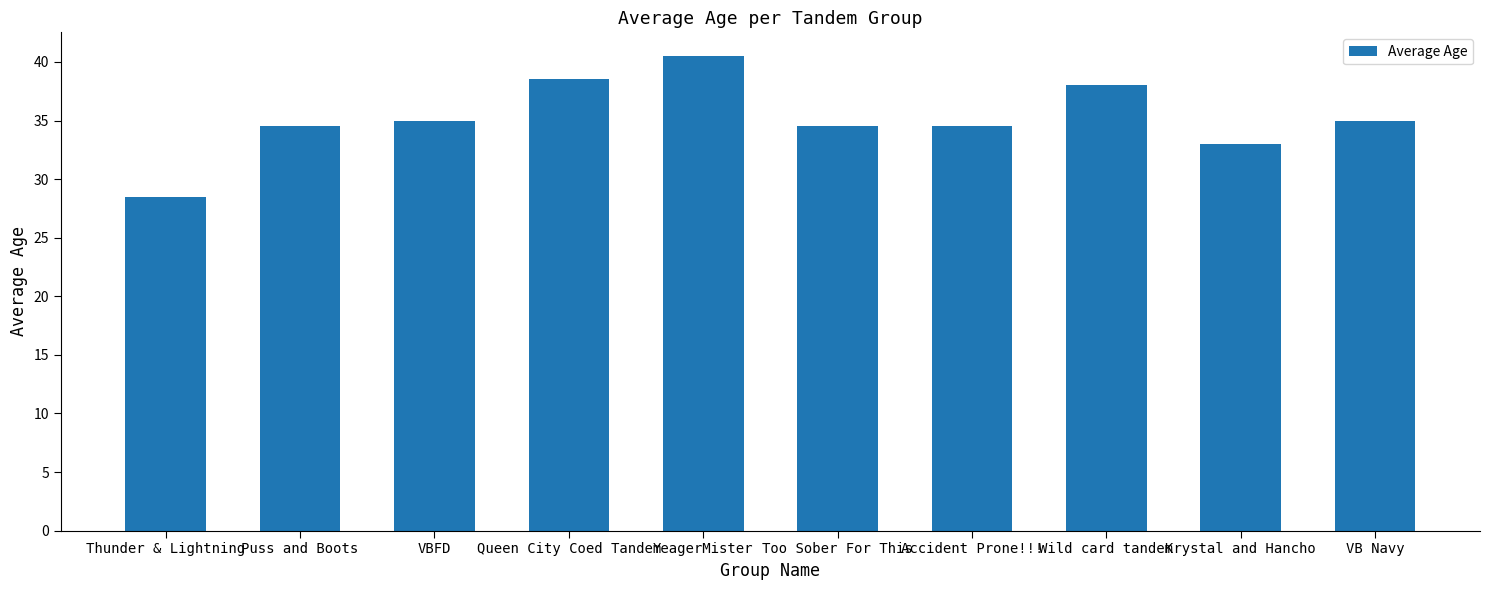

Which category has the lowest value across all series?

Thunder & Lightning